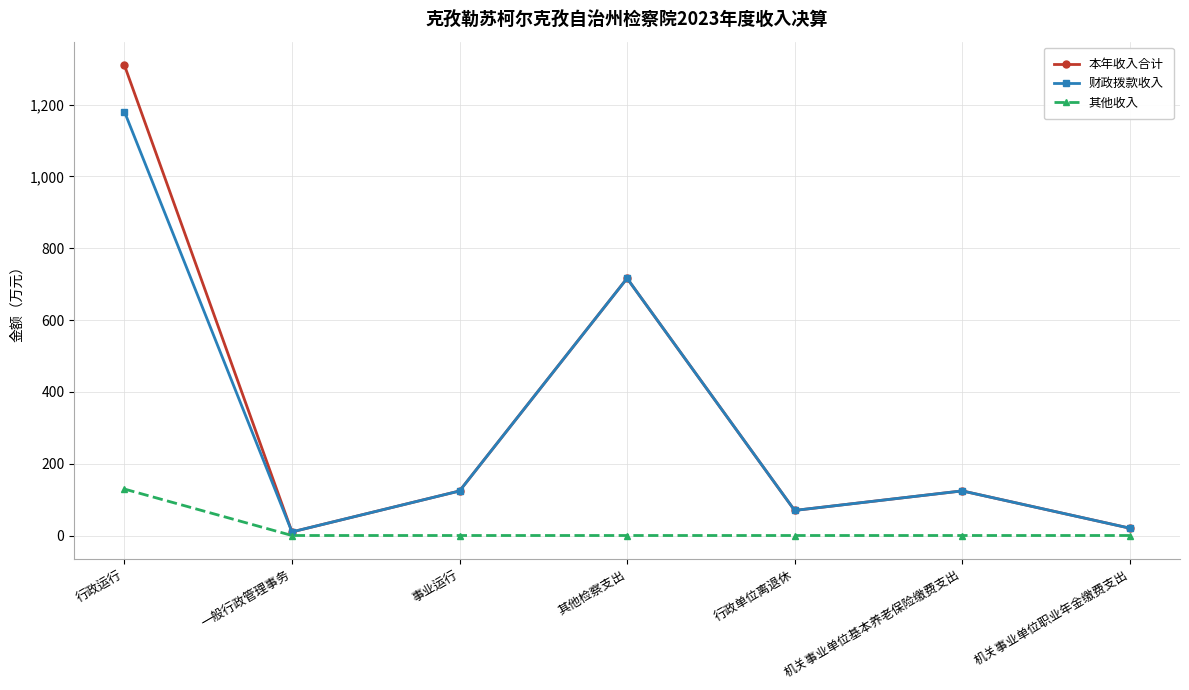

What is the average value of the 其他收入 series?

18.5